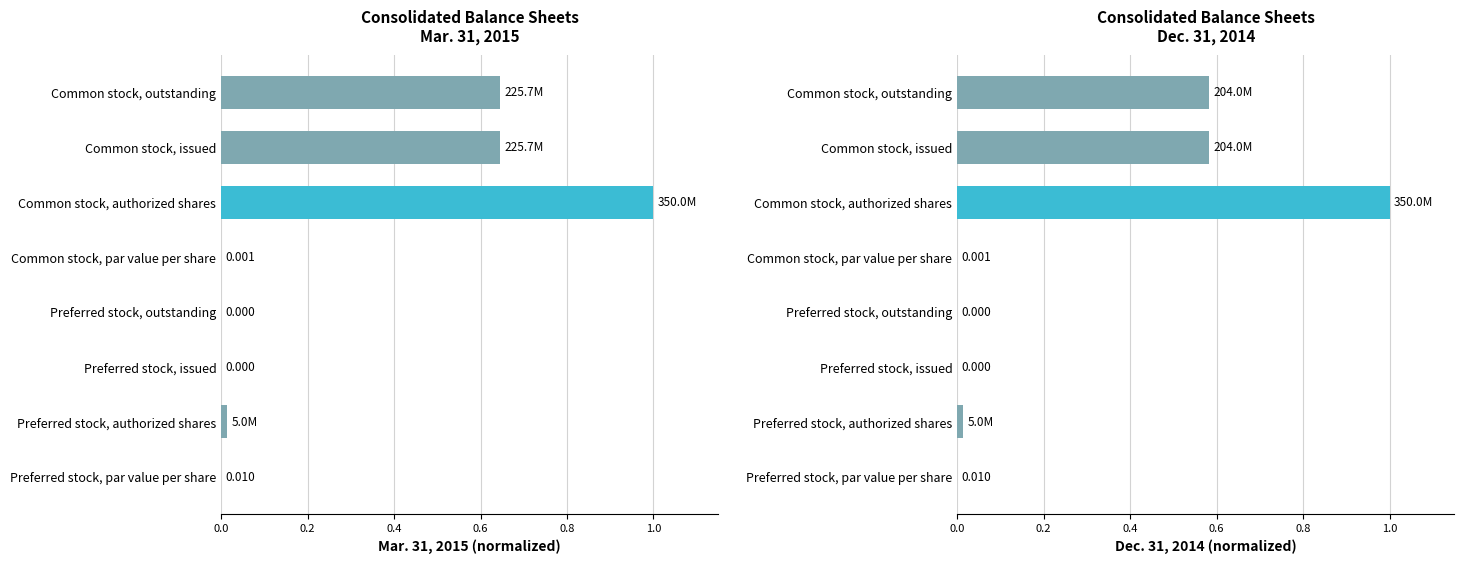

Is it true that the value at Preferred stock, issued is -0.5?

False